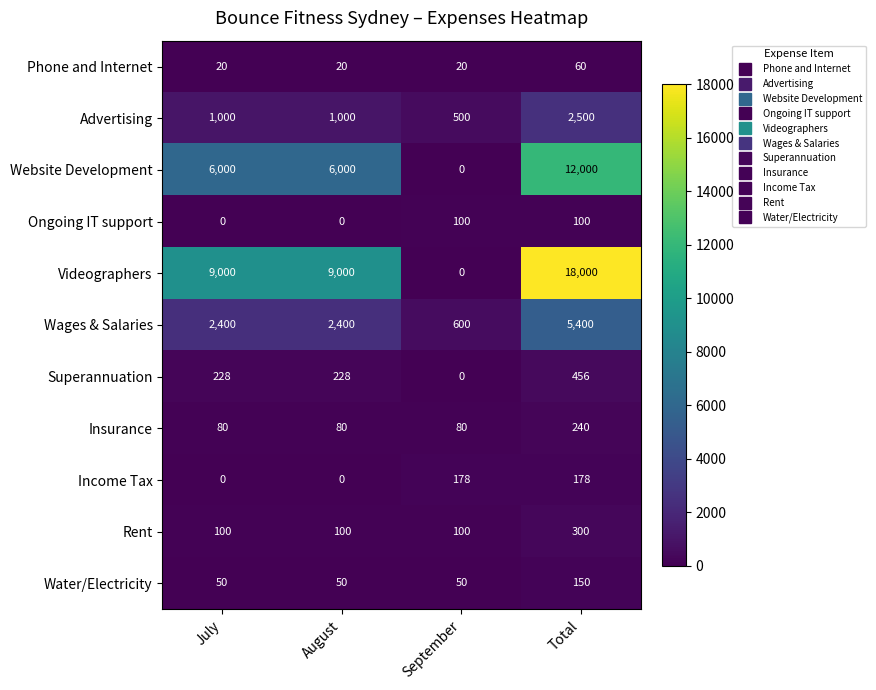

Read the Phone and Internet value at July, to the nearest 10.

20